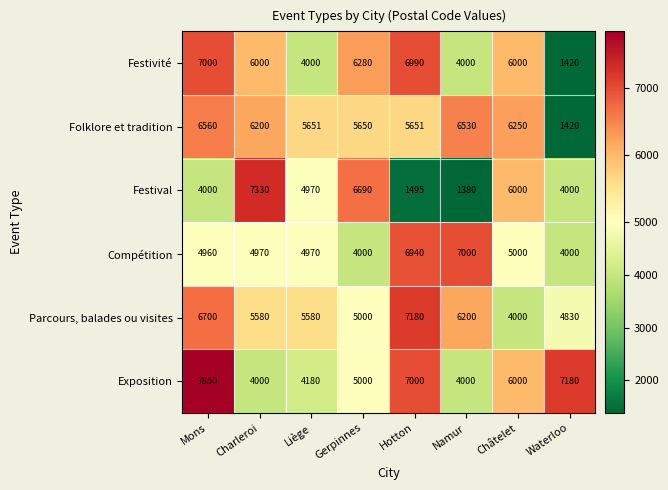

Rank the series at Mons from highest to lowest value.

Exposition, Festivité, Parcours, balades ou visites, Folklore et tradition, Compétition, Festival